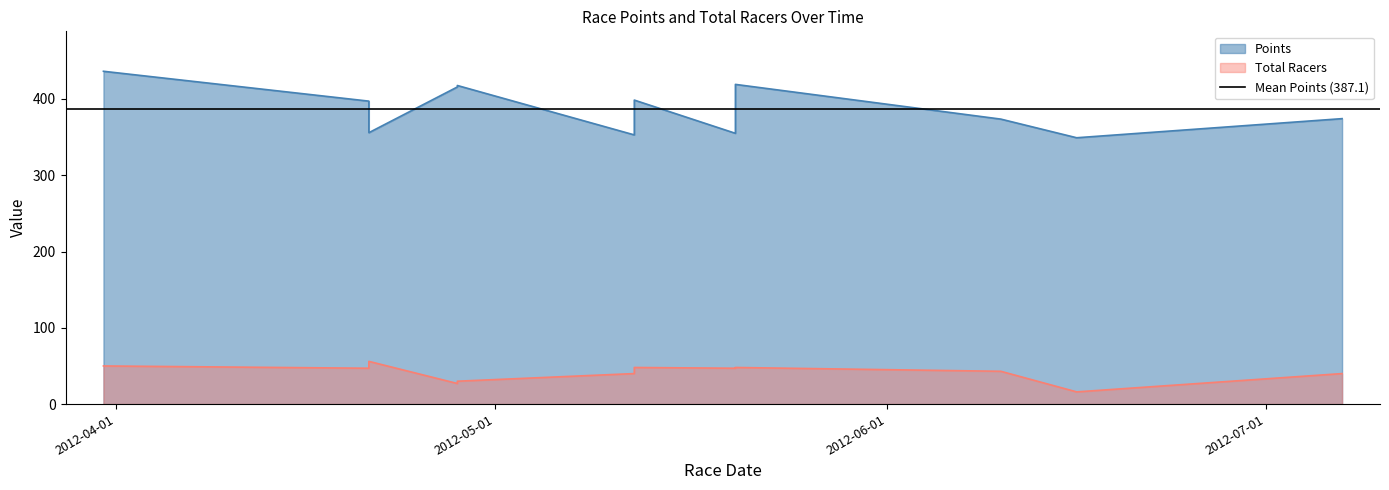

True or false: Points has a value of 593.2 at 2012-04-21.

False